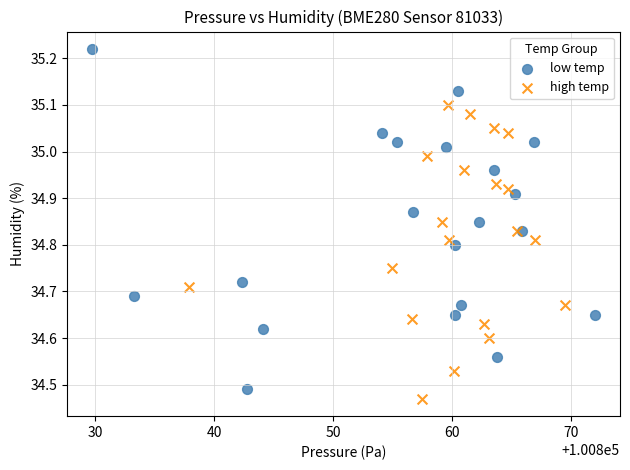

What are all the series names shown in the legend?

low temp, high temp